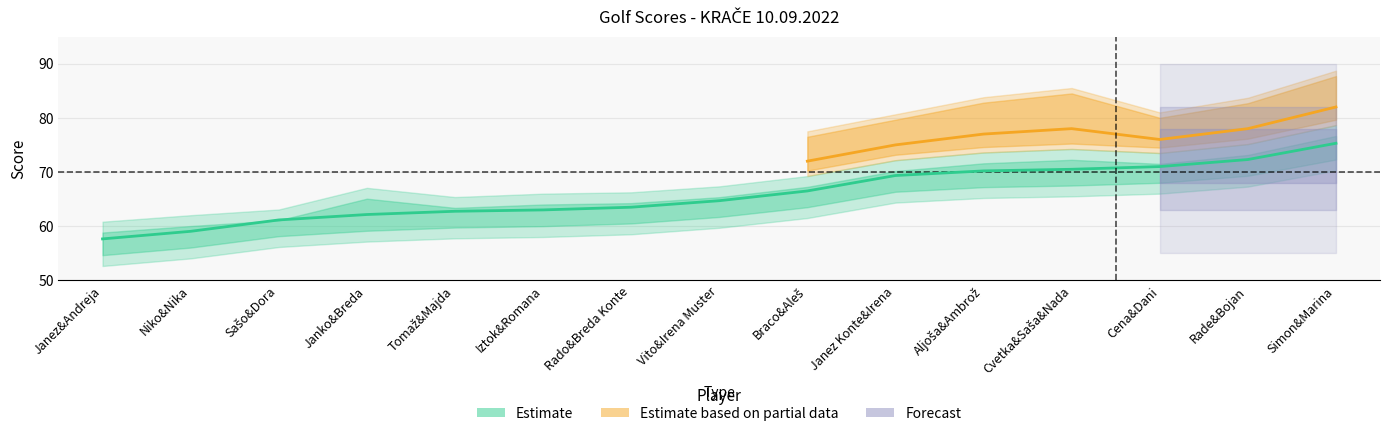

What is the label of the 7th point from the right?

Braco&Aleš